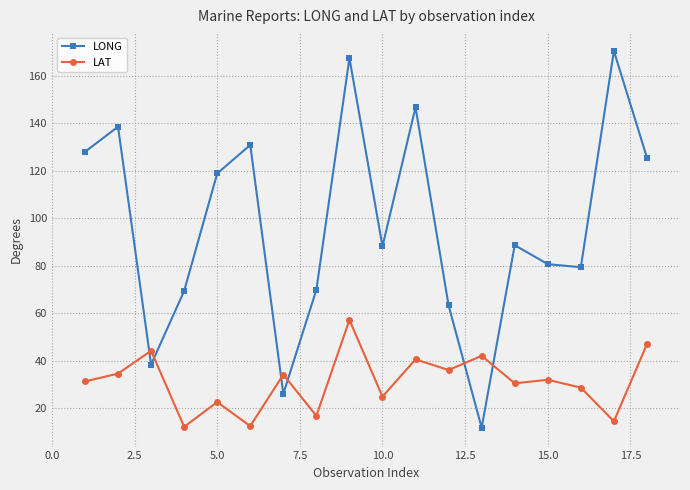

In LONG, how many points are higher than both neighbors (excluding endpoints)?

6